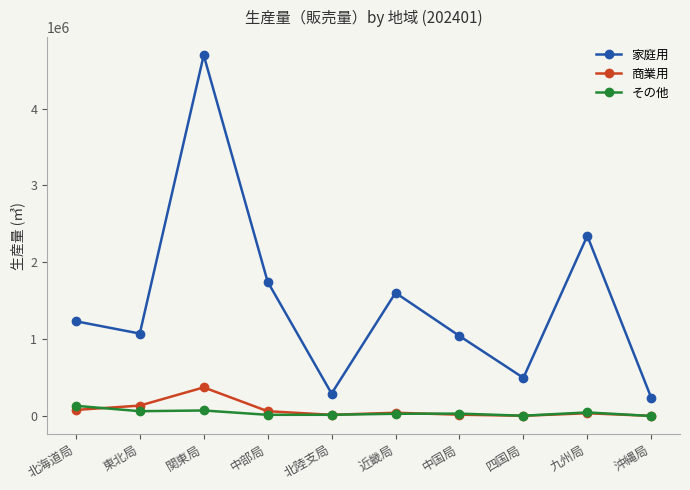

How many series are shown in this chart?

3